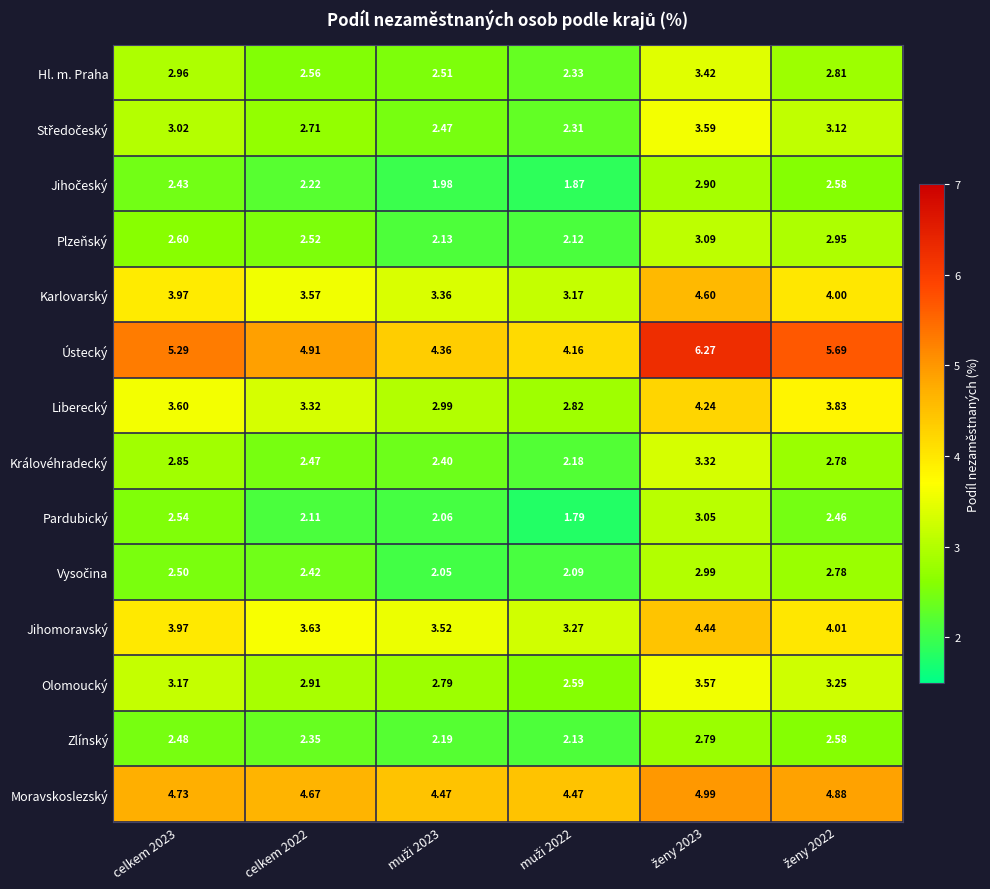

Which series has the largest total across all categories?

Ústecký